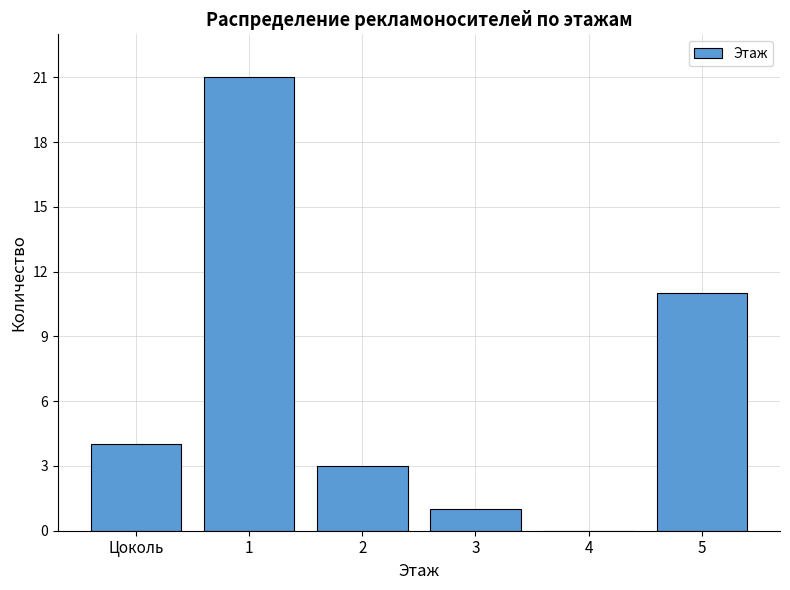

Reading left to right, extract all data points from this chart.

Цоколь=4	1=21	2=3	3=1	4=0	5=11